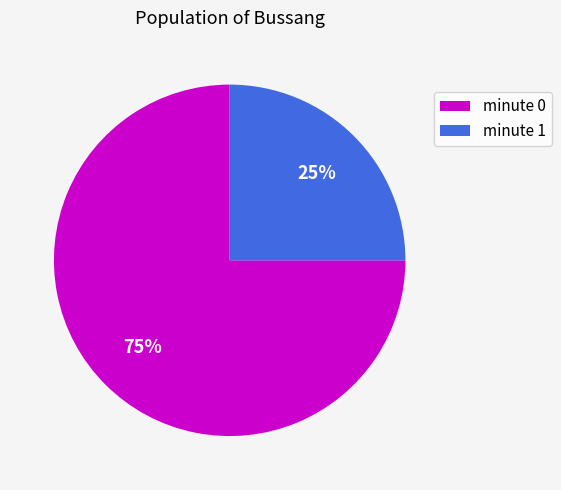

What is the largest slice in the pie chart?

minute 0